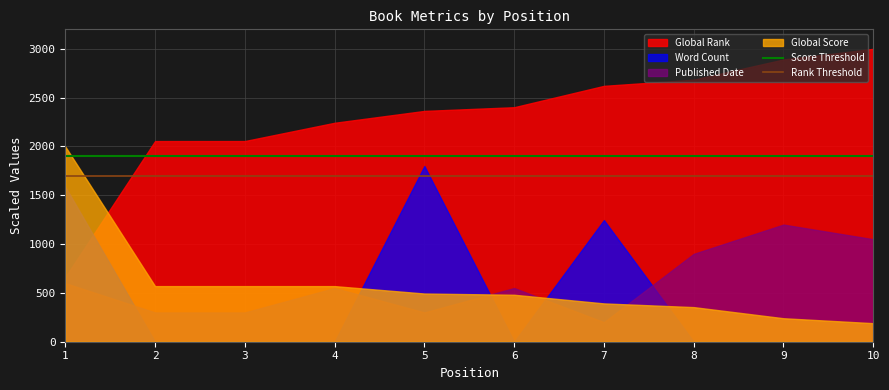

At 10, list the series in order from largest to smallest.

Global Rank, Published Date, Global Score, Word Count